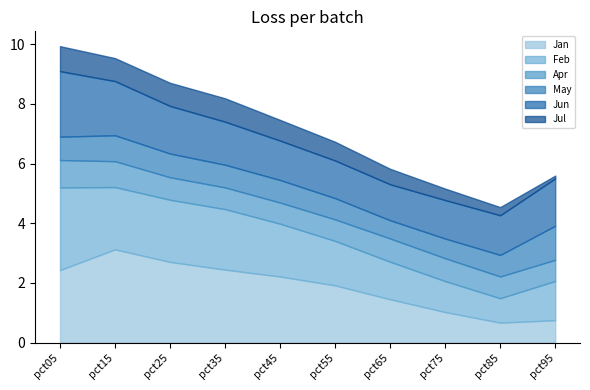

How many distinct data groups are displayed?

6